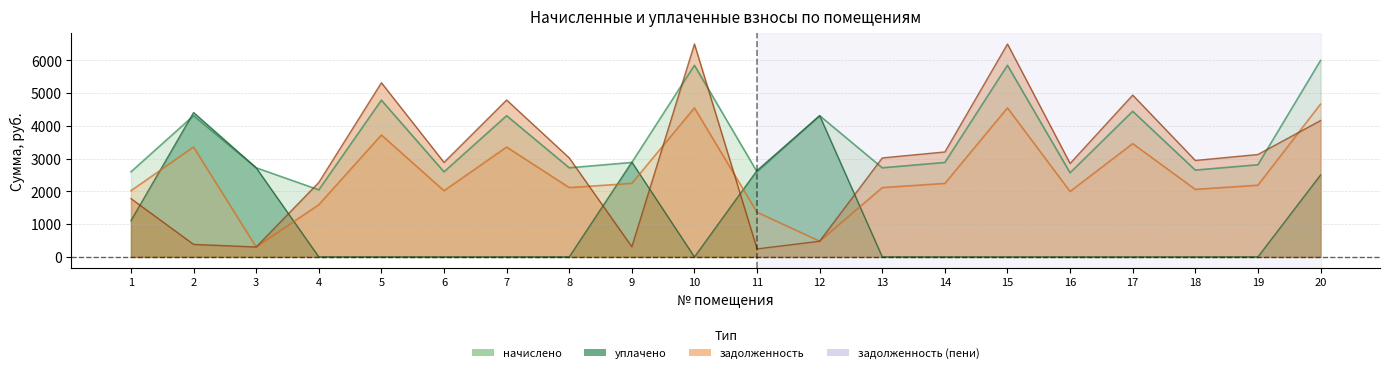

Which category has the lowest value across all series?

4